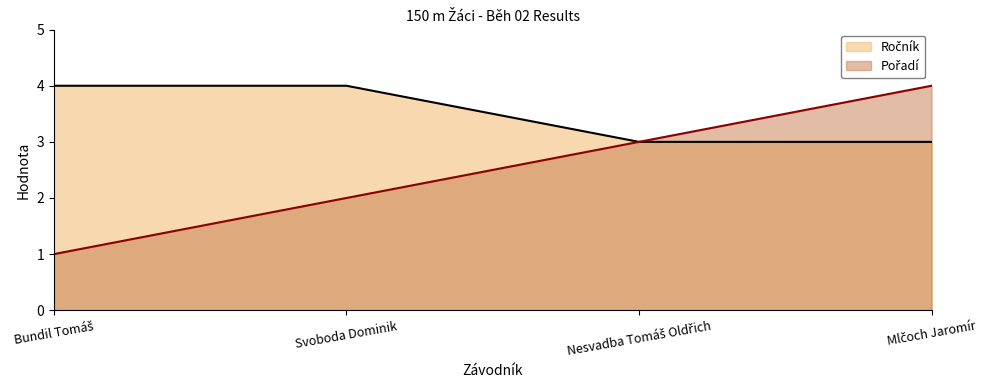

Is the value of Ročník at Svoboda Dominik greater than the value of Pořadí at Svoboda Dominik?

Yes